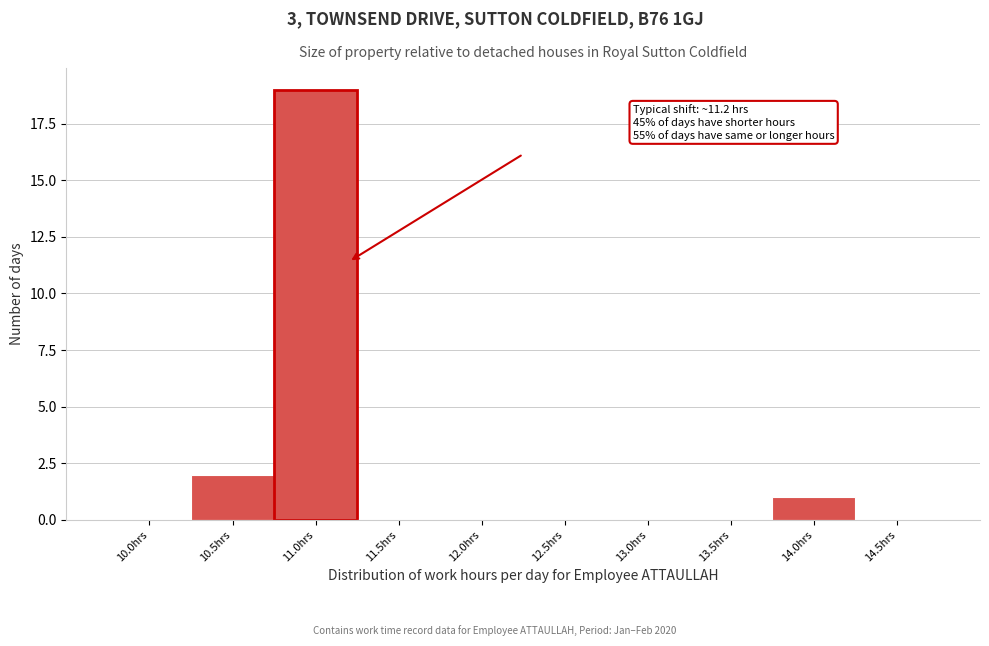

Reading left to right, what are all the values shown in this chart?

10.0hrs=0	10.5hrs=2	11.0hrs=19	11.5hrs=0	12.0hrs=0	12.5hrs=0	13.0hrs=0	13.5hrs=0	14.0hrs=1	14.5hrs=0